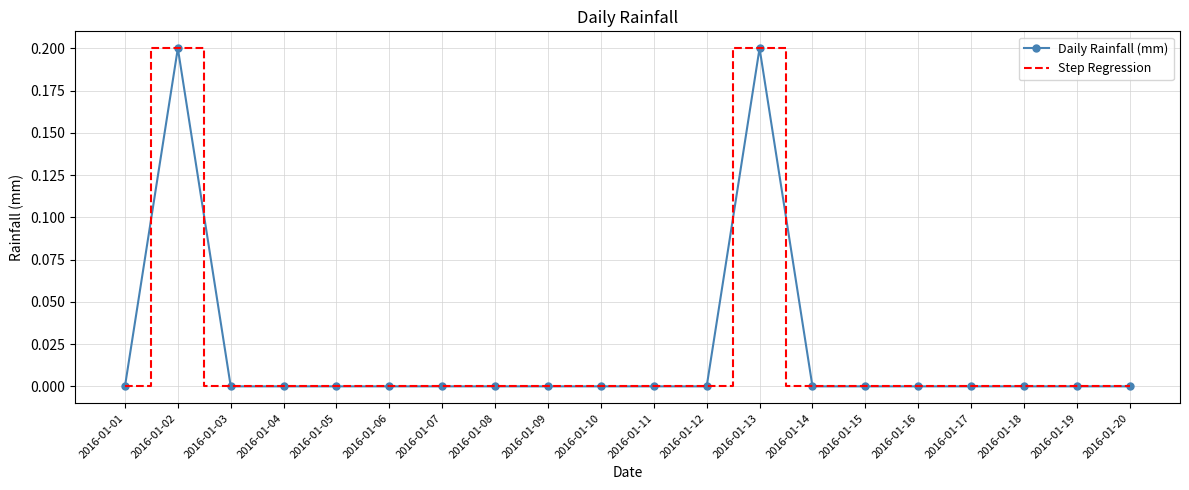

Rank the series at 2016-01-15 from highest to lowest value.

Daily Rainfall (mm), Step Regression